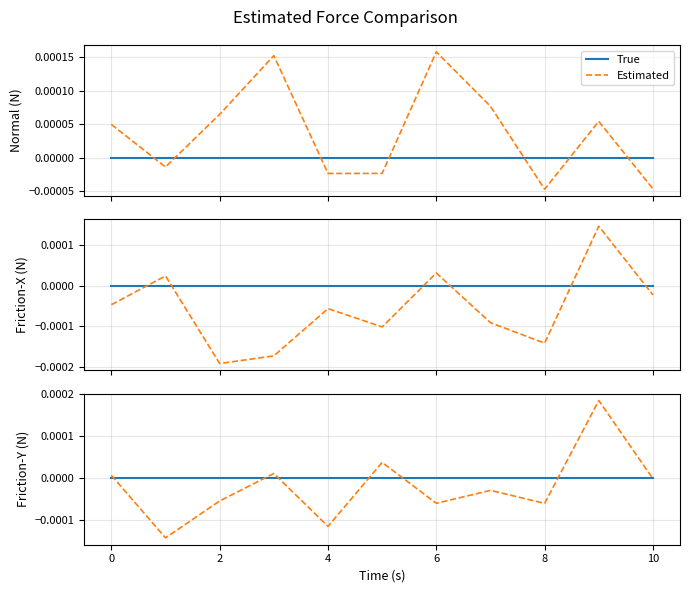

How many intersections are there between True and Estimated?

7